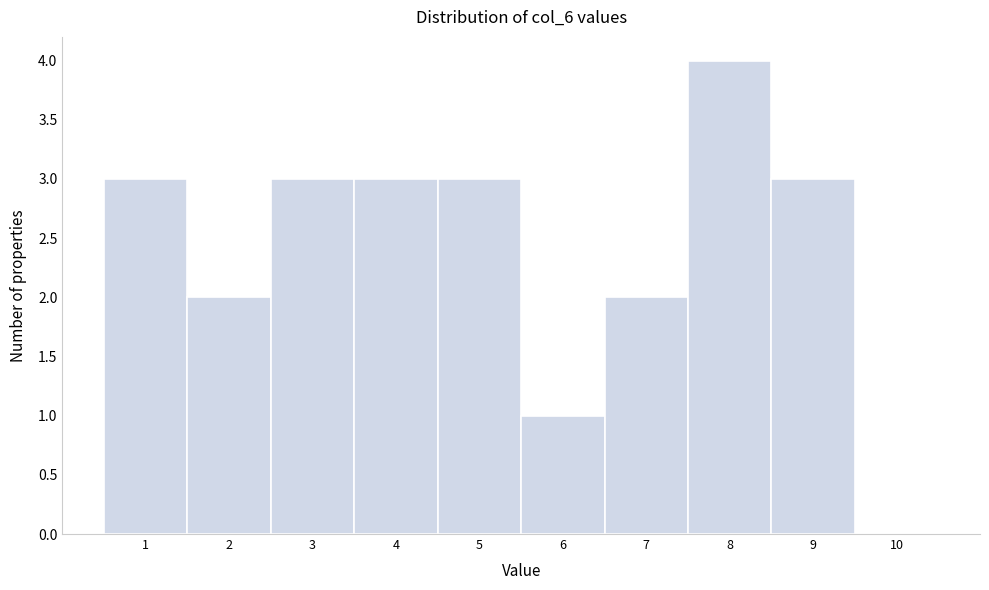

Reading right to left, transcribe all the data shown in this chart.

10=0	9=3	8=4	7=2	6=1	5=3	4=3	3=3	2=2	1=3